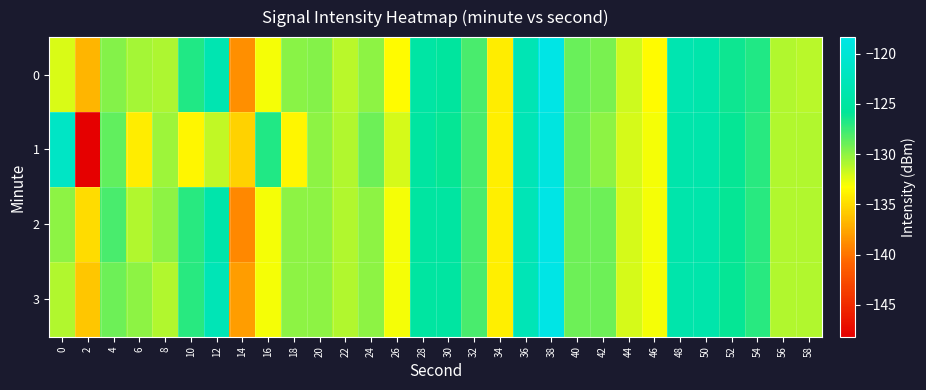

Reading left to right, what are all the values shown in this chart?

0: 0=-132.1	2=-136.8	4=-129.7	6=-130.7	8=-130.9	10=-126.8	12=-123.4	14=-138.7	16=-133.0	18=-129.8	20=-129.7	22=-131.2	24=-129.9	26=-133.4	28=-124.7	30=-125.2	32=-128.0	34=-134.1	36=-123.1	38=-118.4	40=-128.8	42=-129.3	44=-131.9	46=-133.5	48=-123.6	50=-124.0	52=-126.2	54=-126.8	56=-131.0	58=-131.2
1: 0=-121.5	2=-148.2	4=-128.6	6=-134.2	8=-130.4	10=-133.7	12=-131.4	14=-135.4	16=-126.8	18=-133.6	20=-130.0	22=-131.0	24=-129.0	26=-132.0	28=-125.0	30=-126.0	32=-128.0	34=-134.0	36=-123.0	38=-119.0	40=-129.0	42=-130.0	44=-132.0	46=-133.0	48=-124.0	50=-124.0	52=-126.0	54=-127.0	56=-131.0	58=-131.0
2: 0=-130.0	2=-135.0	4=-128.0	6=-131.0	8=-130.0	10=-127.0	12=-124.0	14=-139.0	16=-133.0	18=-130.0	20=-130.0	22=-131.0	24=-130.0	26=-133.0	28=-125.0	30=-125.0	32=-128.0	34=-134.0	36=-123.0	38=-118.0	40=-129.0	42=-129.0	44=-132.0	46=-133.0	48=-124.0	50=-124.0	52=-126.0	54=-127.0	56=-131.0	58=-131.0
3: 0=-131.0	2=-136.0	4=-129.0	6=-130.0	8=-131.0	10=-127.0	12=-123.0	14=-138.0	16=-133.0	18=-130.0	20=-130.0	22=-131.0	24=-130.0	26=-133.0	28=-125.0	30=-125.0	32=-128.0	34=-134.0	36=-123.0	38=-118.0	40=-129.0	42=-129.0	44=-132.0	46=-133.0	48=-124.0	50=-124.0	52=-126.0	54=-127.0	56=-131.0	58=-131.0